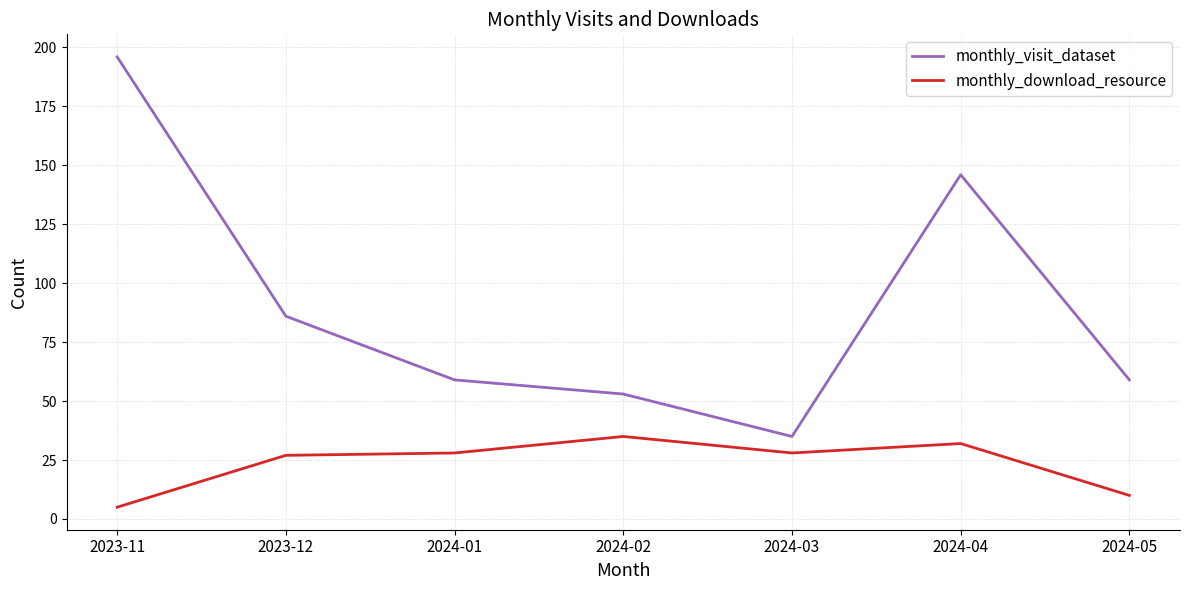

Rank the series at 2024-02 from lowest to highest value.

monthly_download_resource, monthly_visit_dataset